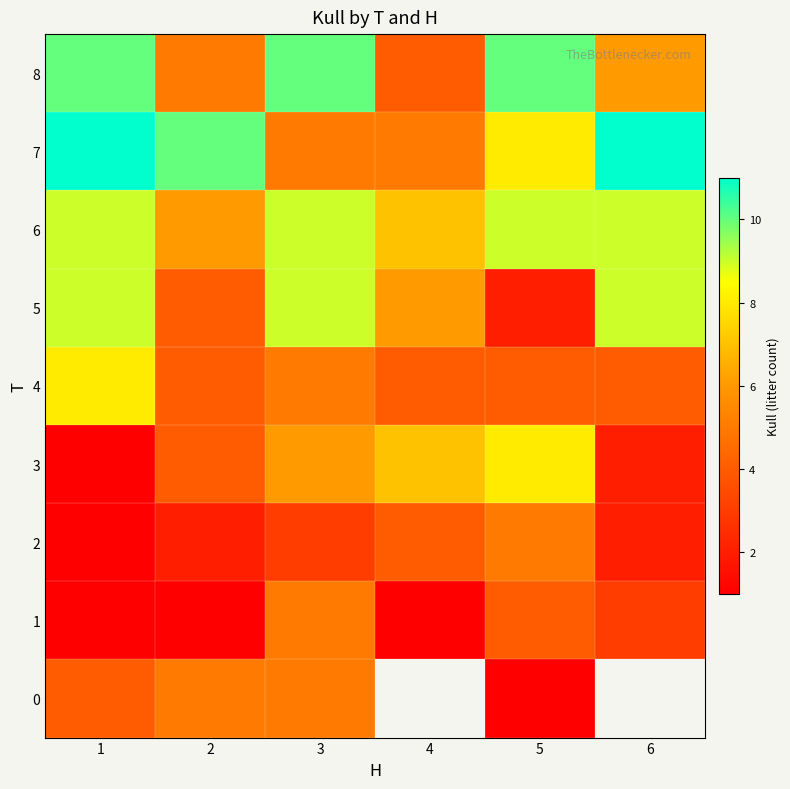

How many 8 values are between 5 and 10?

5